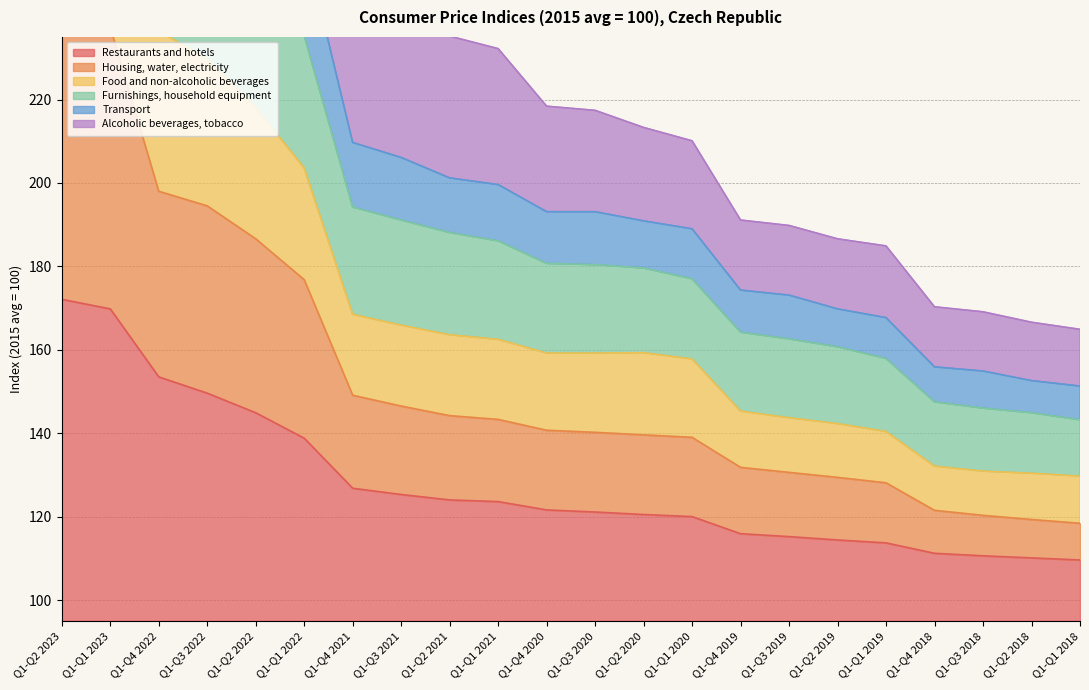

What position from the right is Q1-Q1 2021?

13